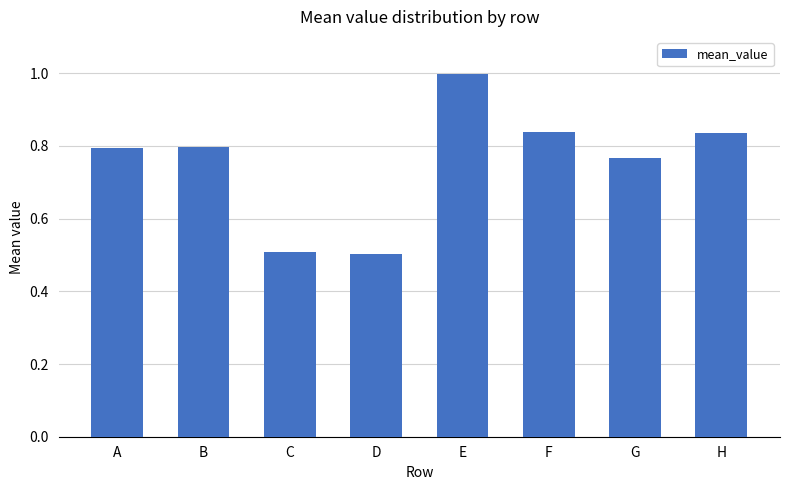

True or false: the data shows 0.8 at F.

True